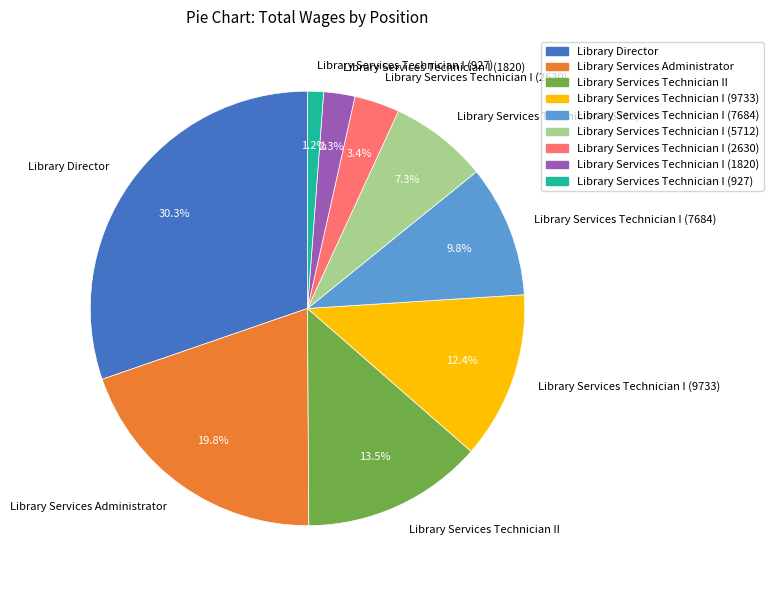

Count the number of slices in the pie.

9